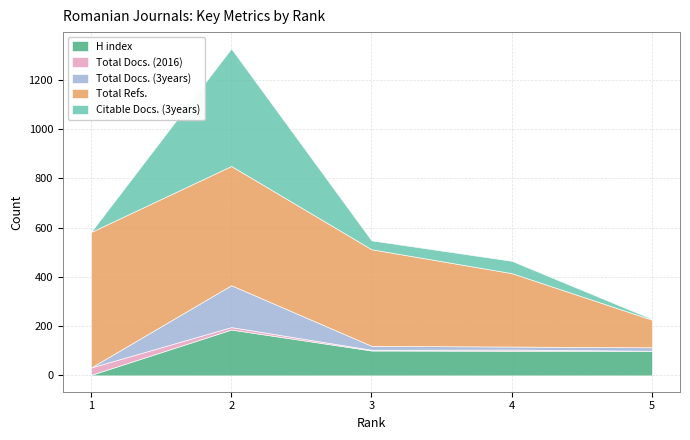

At how many categories does at least one series exceed 220?

4